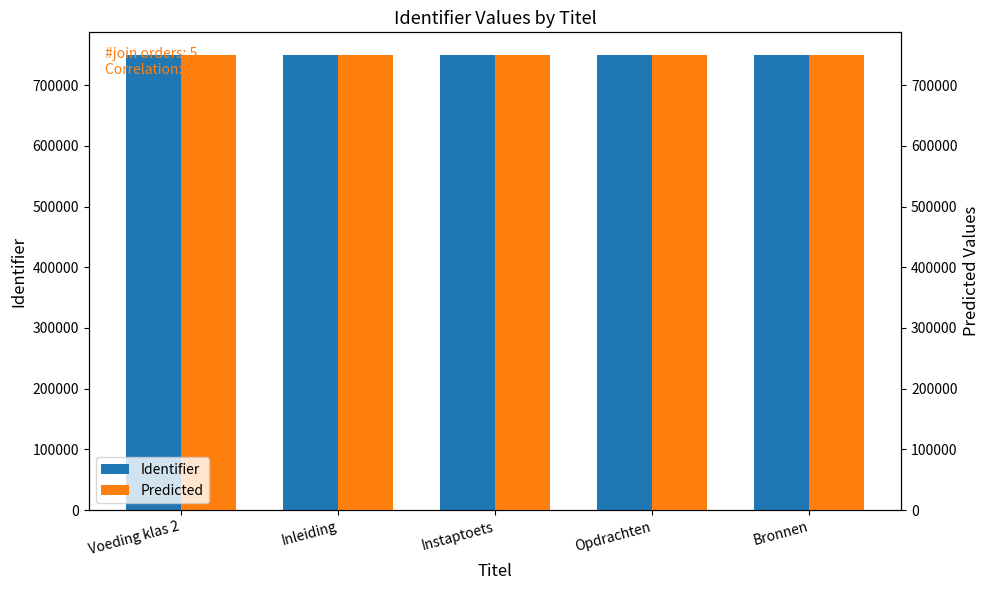

What is the difference between the maximum and second lowest values in the Identifier series?

4.0